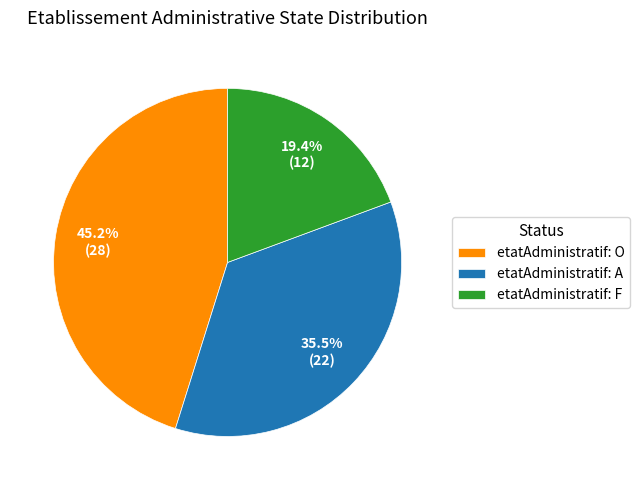

Which has a higher value, etatAdministratif: F or etatAdministratif: O?

etatAdministratif: O